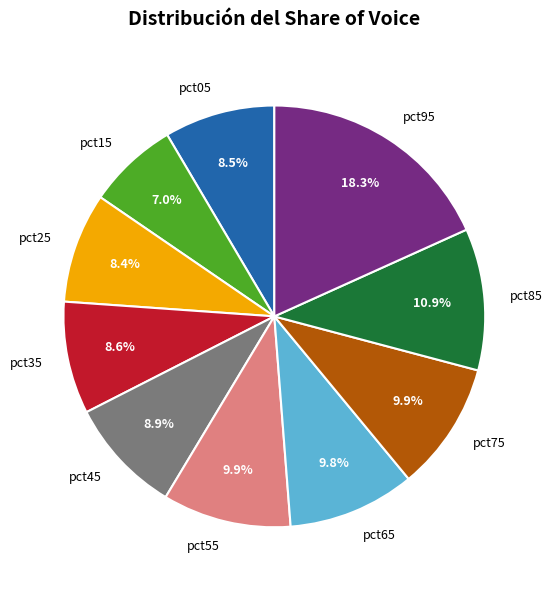

Which slice is the largest?

pct95